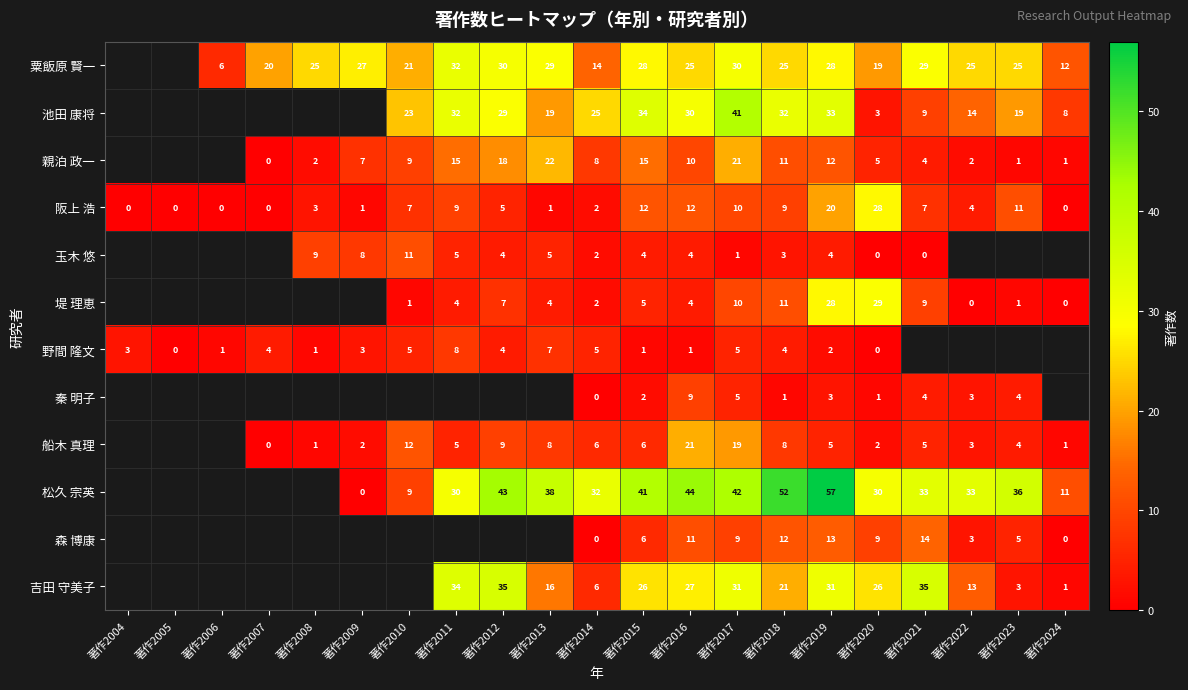

How many series are shown in this chart?

12